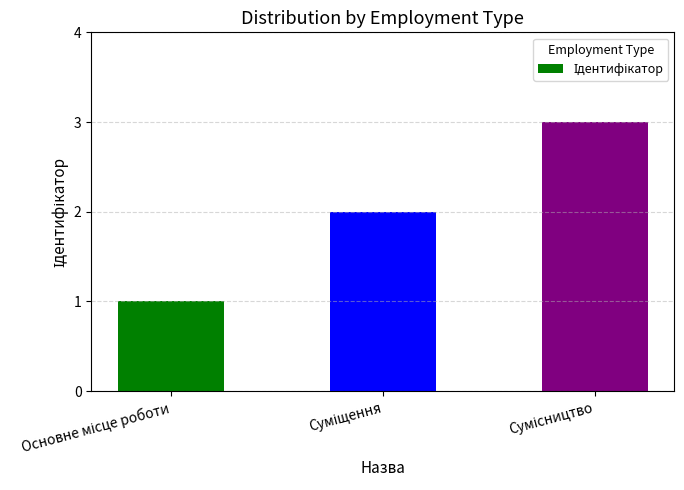

What is the sum of all values?

6